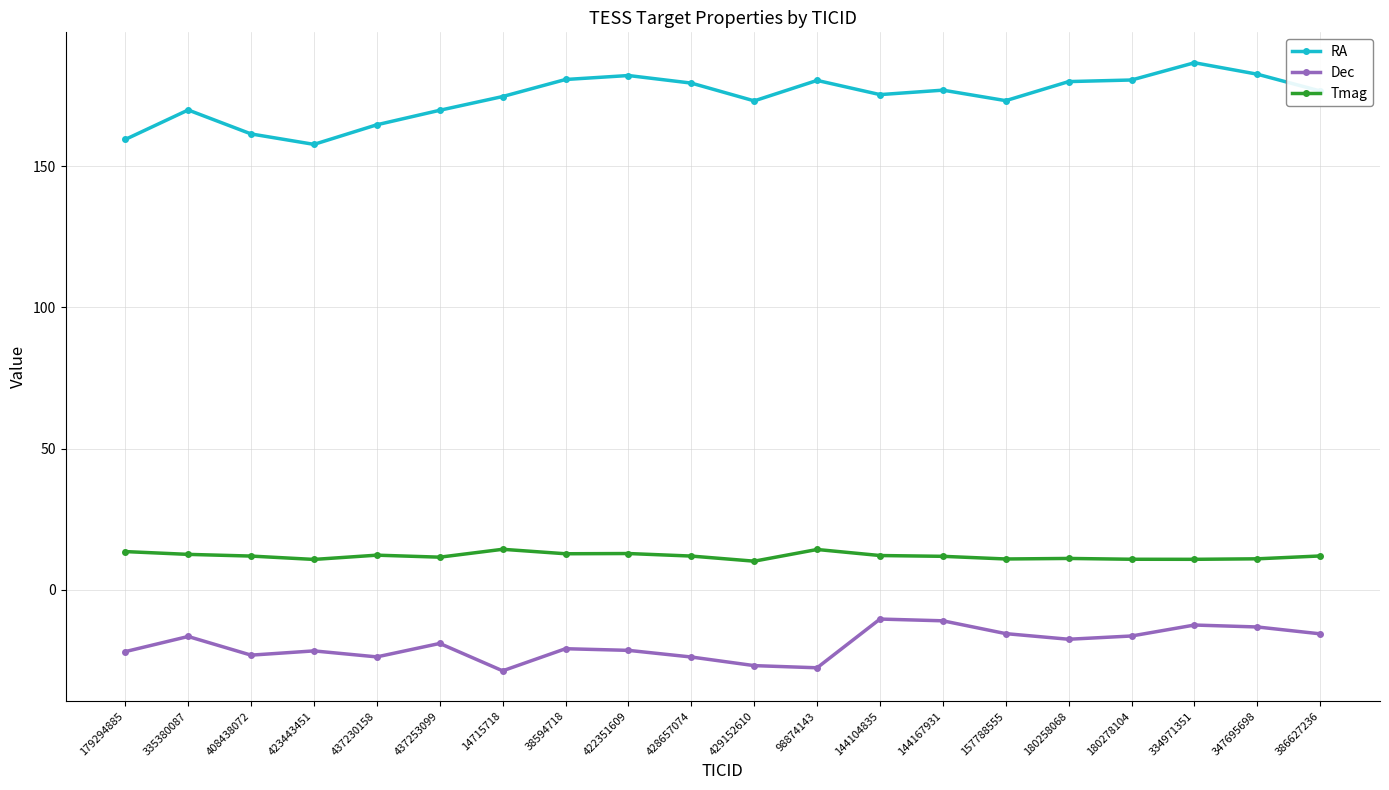

What is the greatest value displayed?

186.7